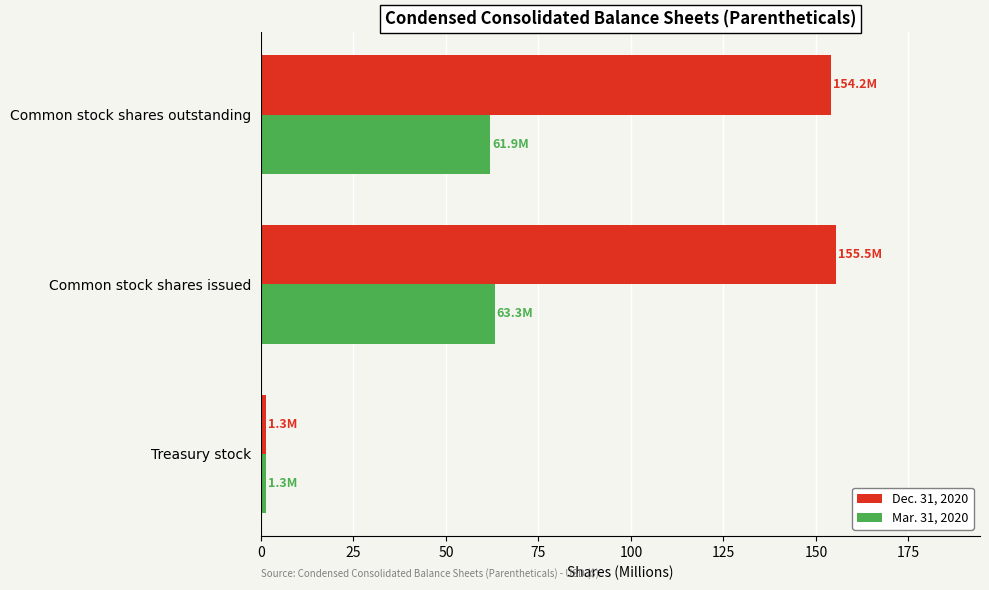

Which label corresponds to the smallest value in the chart?

Treasury stock